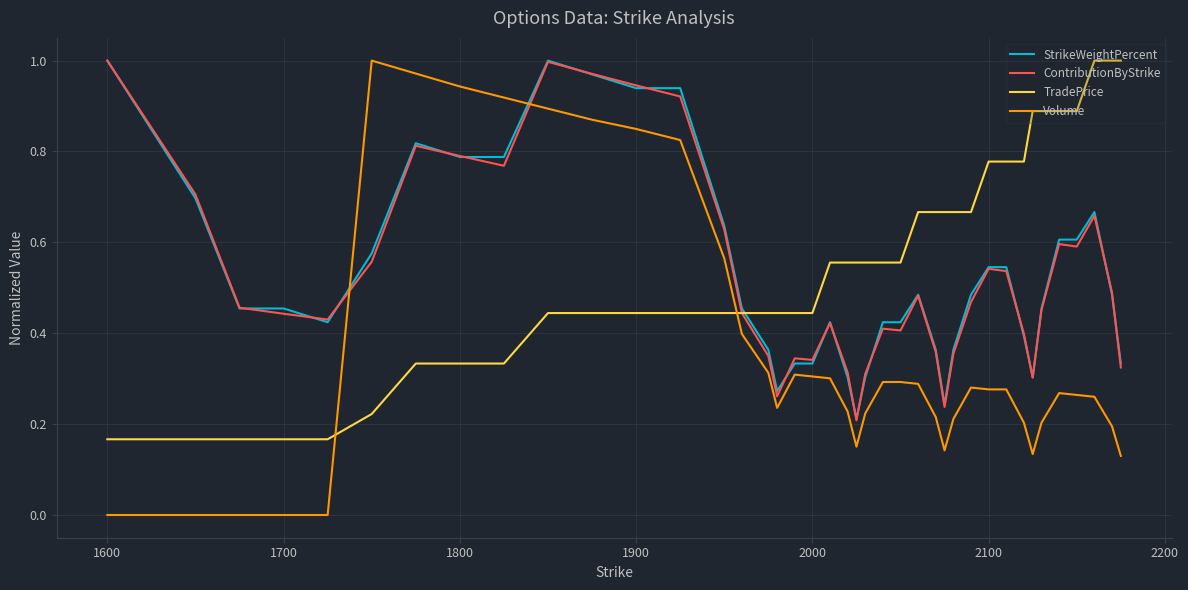

Which series has the largest range (max minus min)?

Volume